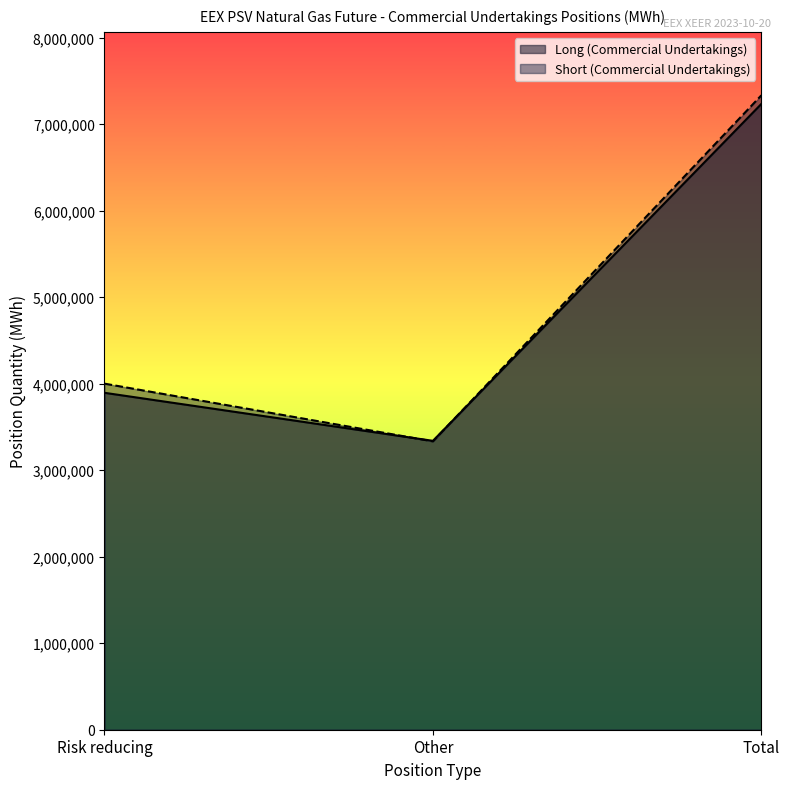

At how many categories does at least one series exceed 7104127?

1